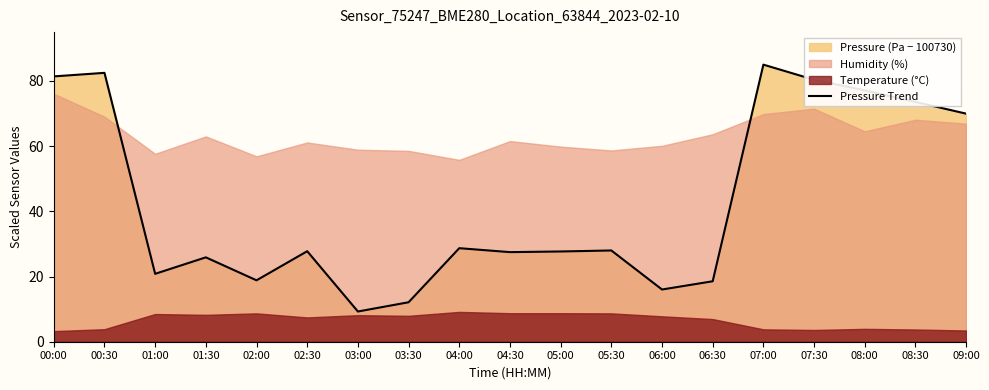

What is the highest value of the Pressure Trend series?

85.0